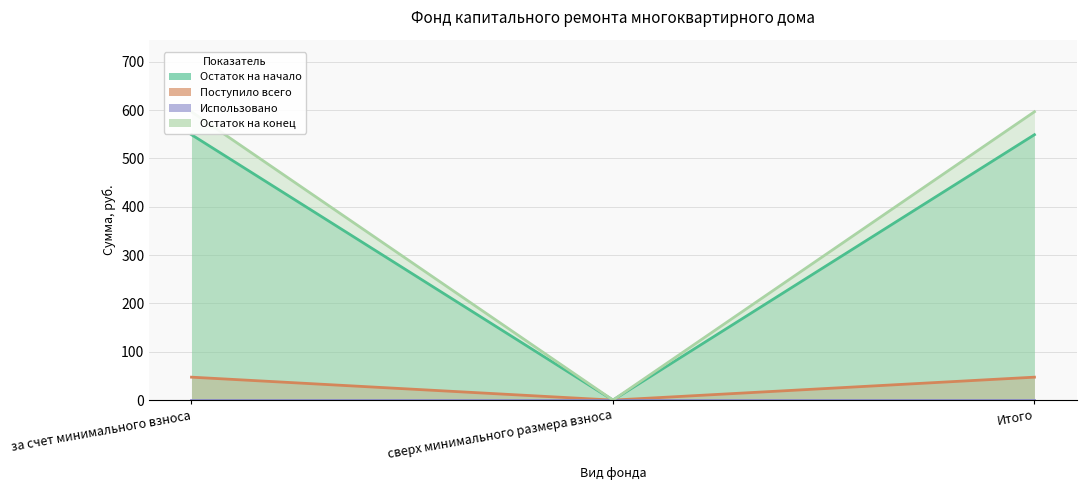

At which label is Остаток на начало closest to 23?

сверх минимального размера взноса